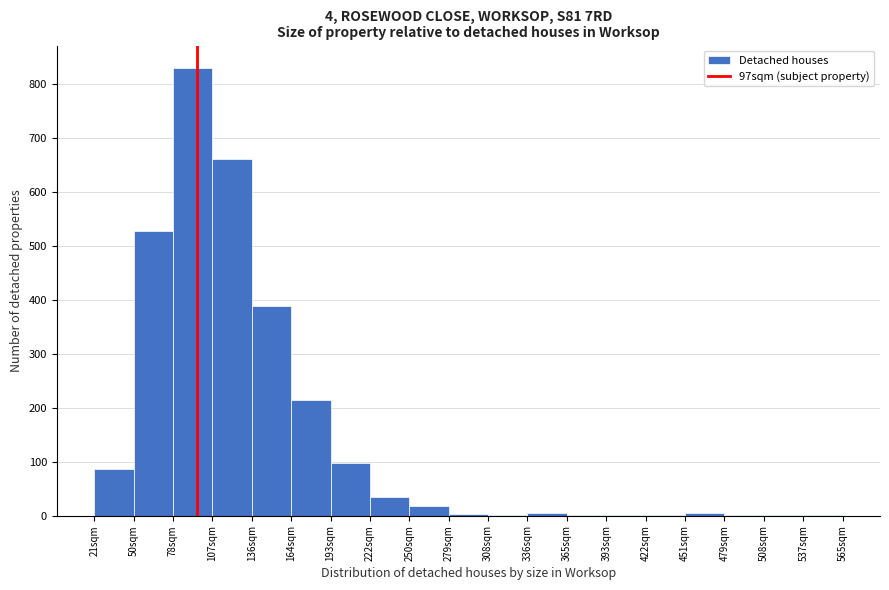

The chart shows a value of 829 at 78sqm. True or false?

True